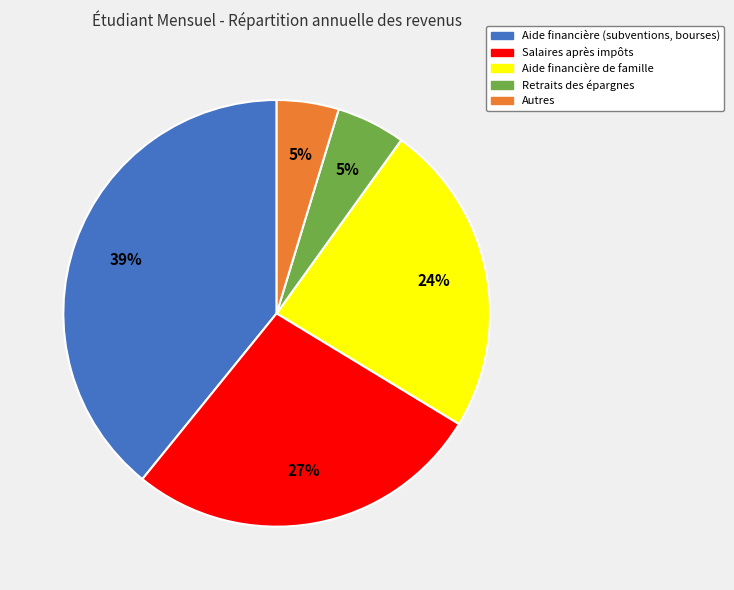

Which has a higher value, Autres or Aide financière (subventions, bourses)?

Aide financière (subventions, bourses)